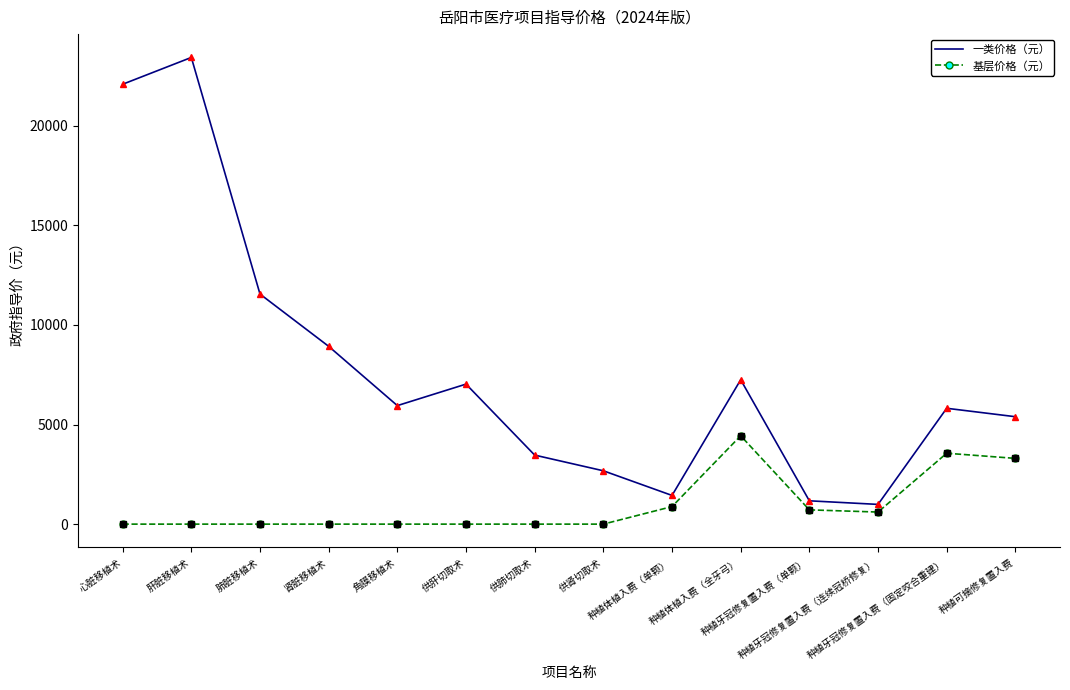

Which series has the widest spread of values?

一类价格（元）